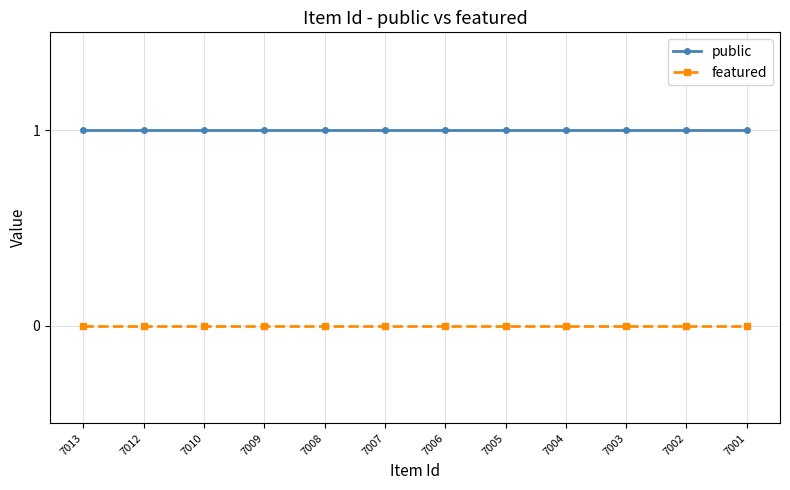

What is the spread (max minus min) of values at 7003?

1